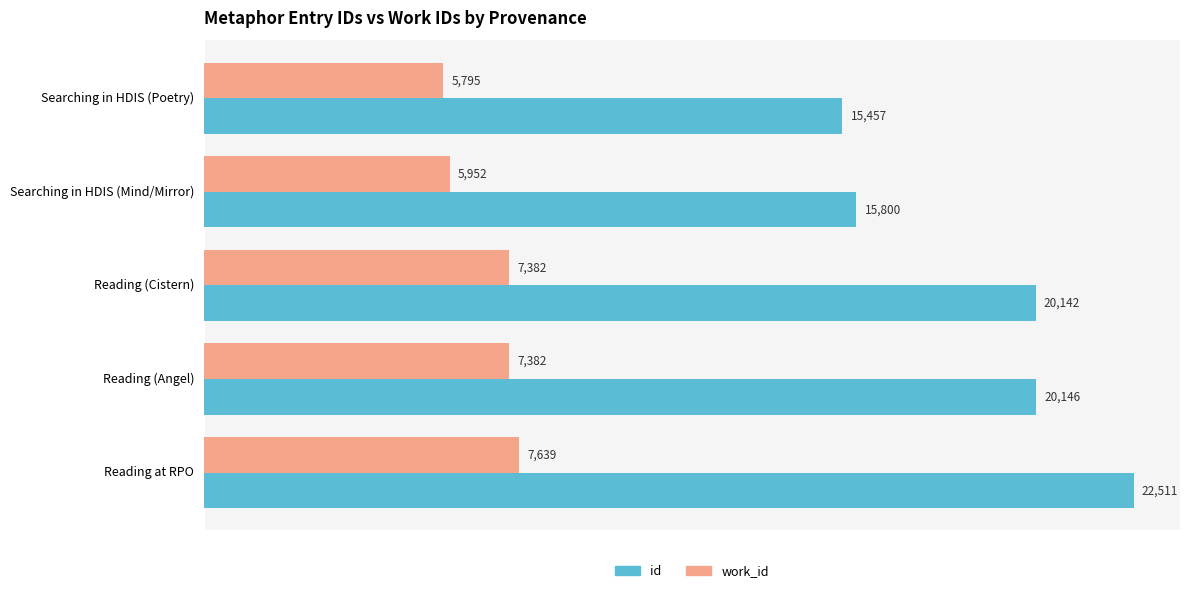

Between Searching in HDIS (Poetry) and Searching in HDIS (Mind/Mirror), which series saw the biggest shift?

id